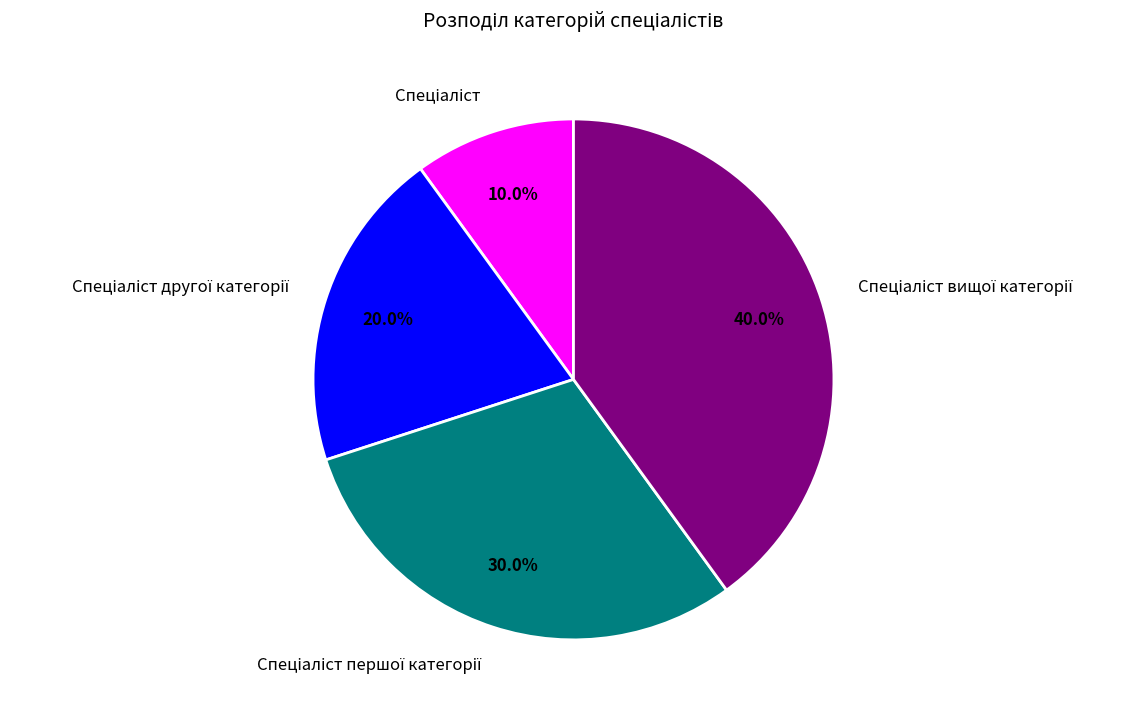

Does any single category account for the majority?

No